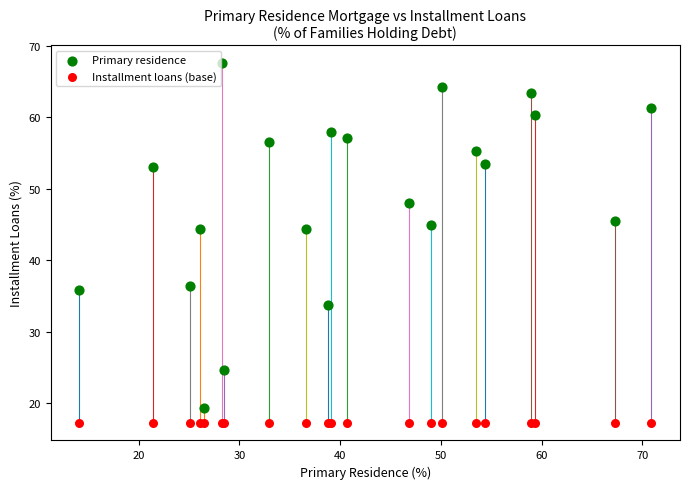

Which series reaches the minimum Y coordinate?

Installment loans (base)